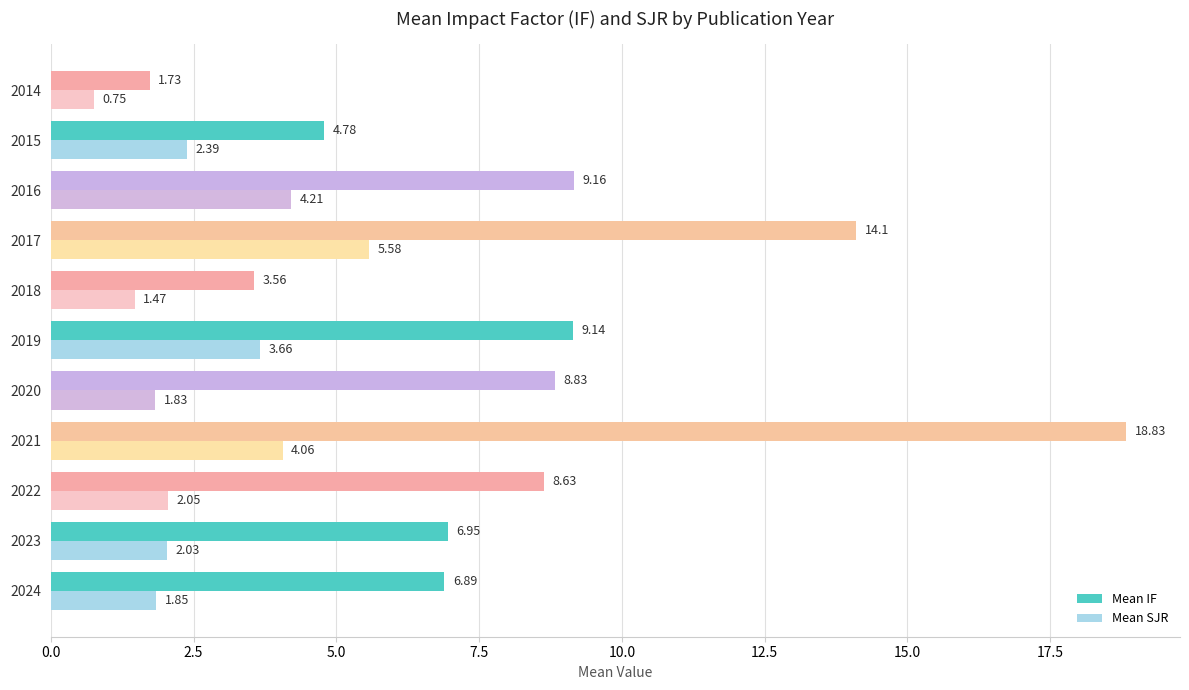

List the series in order of their overall mean, highest first.

Mean IF, Mean SJR